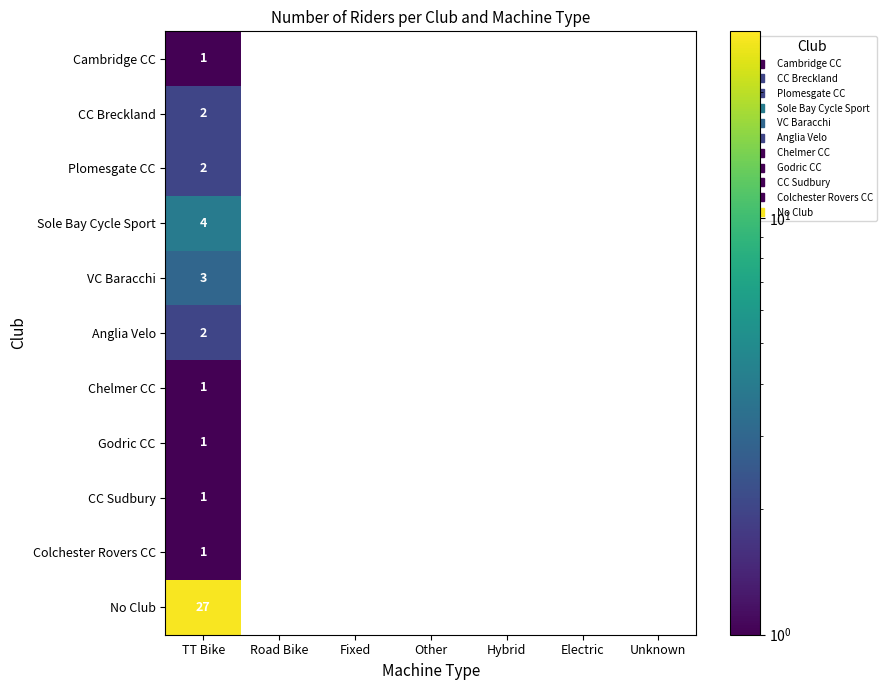

What is the average value of the No Club series?

4